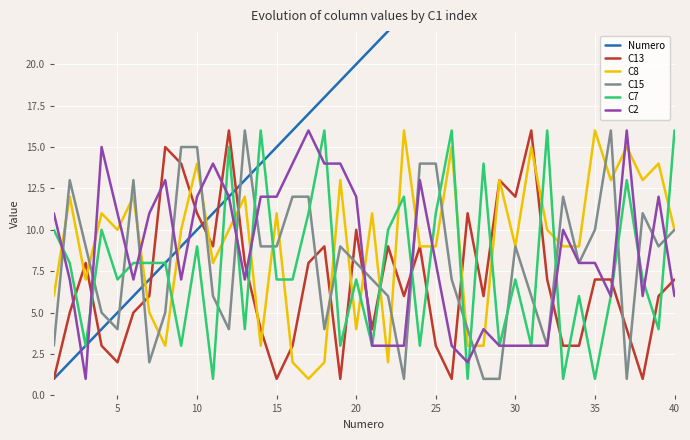

After their last crossing, which series has the higher values: Numero or C7?

Numero